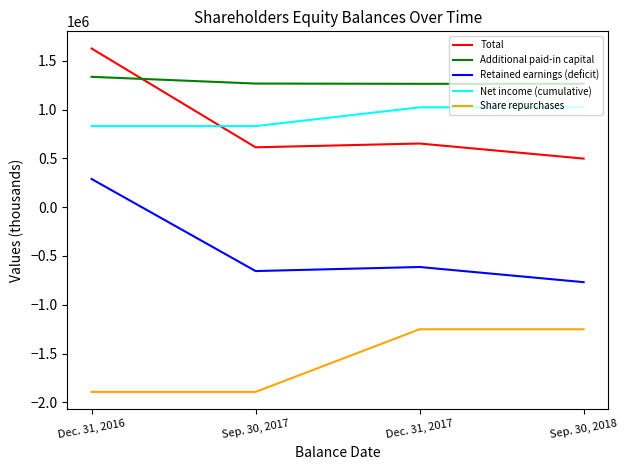

Count the number of categories in the chart.

4